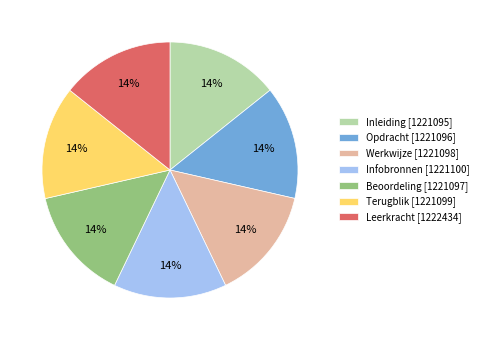

Do Leerkracht and Inleiding together represent more than half of the pie?

No